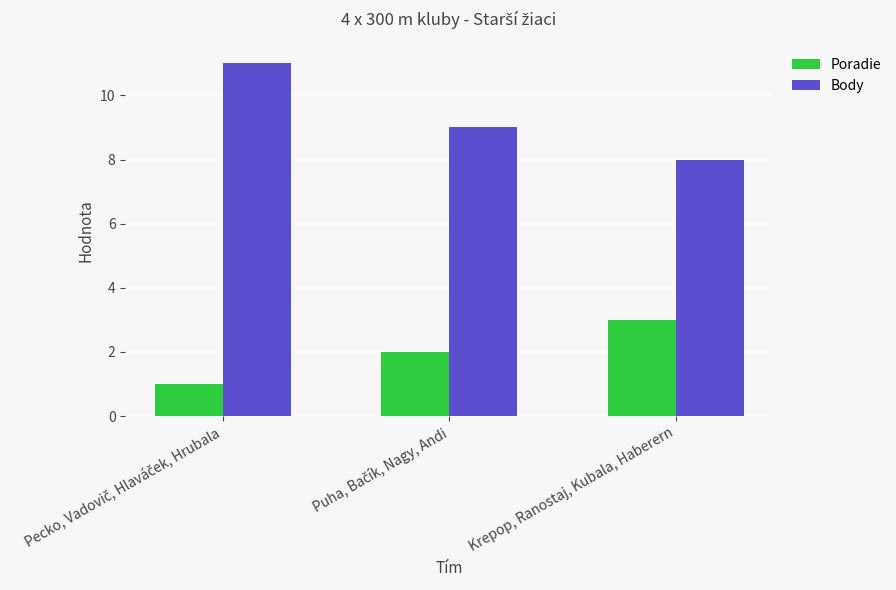

What are all the series names shown in the legend?

Poradie, Body